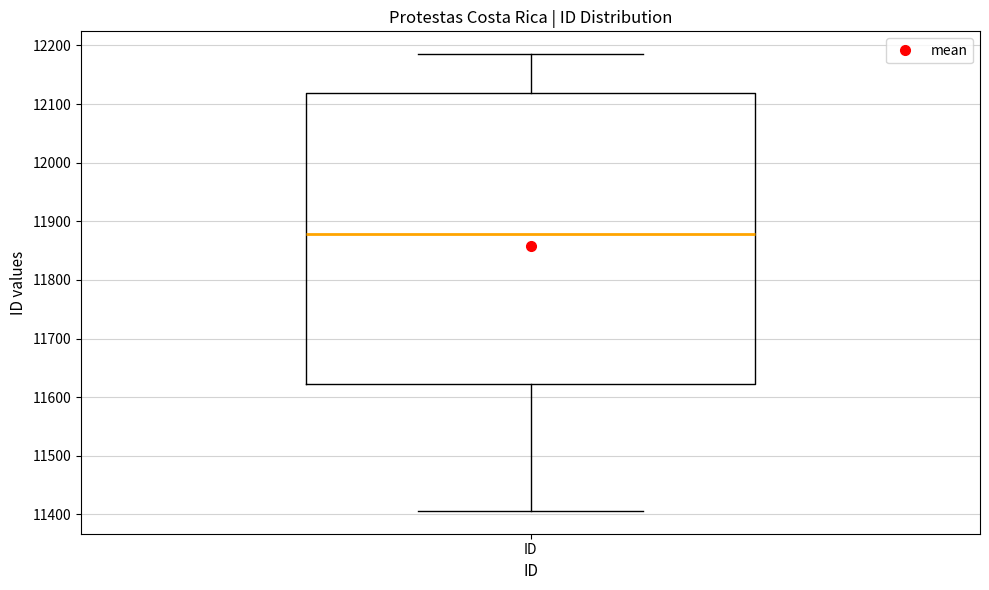

Where is the upper edge of the box for ID on the y-axis? The values are not printed on the chart, so give them approximately, as read against the axis.

12120